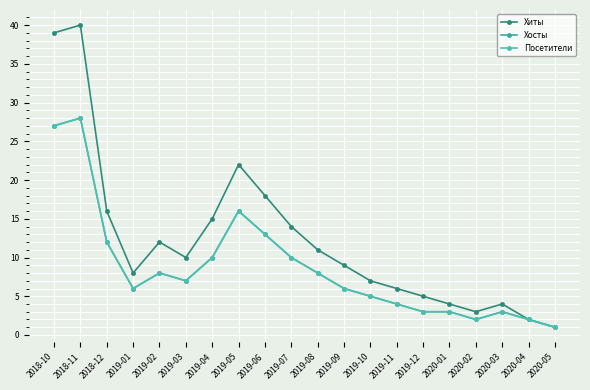

Reading left to right, transcribe all the data shown in this chart.

Хиты: 2018-10=39	2018-11=40	2018-12=16	2019-01=8	2019-02=12	2019-03=10	2019-04=15	2019-05=22	2019-06=18	2019-07=14	2019-08=11	2019-09=9	2019-10=7	2019-11=6	2019-12=5	2020-01=4	2020-02=3	2020-03=4	2020-04=2	2020-05=1
Хосты: 2018-10=27	2018-11=28	2018-12=12	2019-01=6	2019-02=8	2019-03=7	2019-04=10	2019-05=16	2019-06=13	2019-07=10	2019-08=8	2019-09=6	2019-10=5	2019-11=4	2019-12=3	2020-01=3	2020-02=2	2020-03=3	2020-04=2	2020-05=1
Посетители: 2018-10=27	2018-11=28	2018-12=12	2019-01=6	2019-02=8	2019-03=7	2019-04=10	2019-05=16	2019-06=13	2019-07=10	2019-08=8	2019-09=6	2019-10=5	2019-11=4	2019-12=3	2020-01=3	2020-02=2	2020-03=3	2020-04=2	2020-05=1